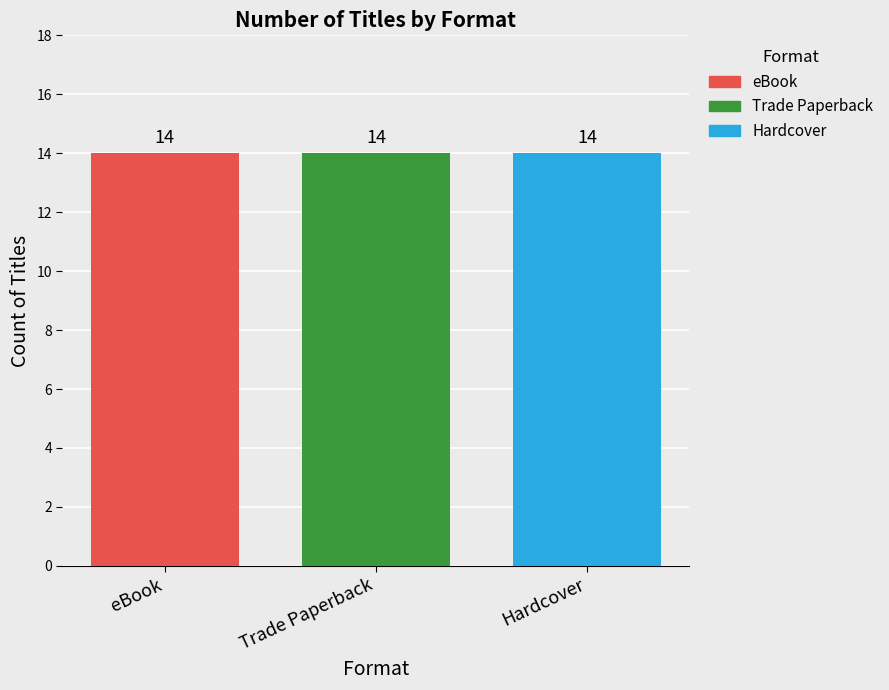

Which series has the largest total across all categories?

eBook